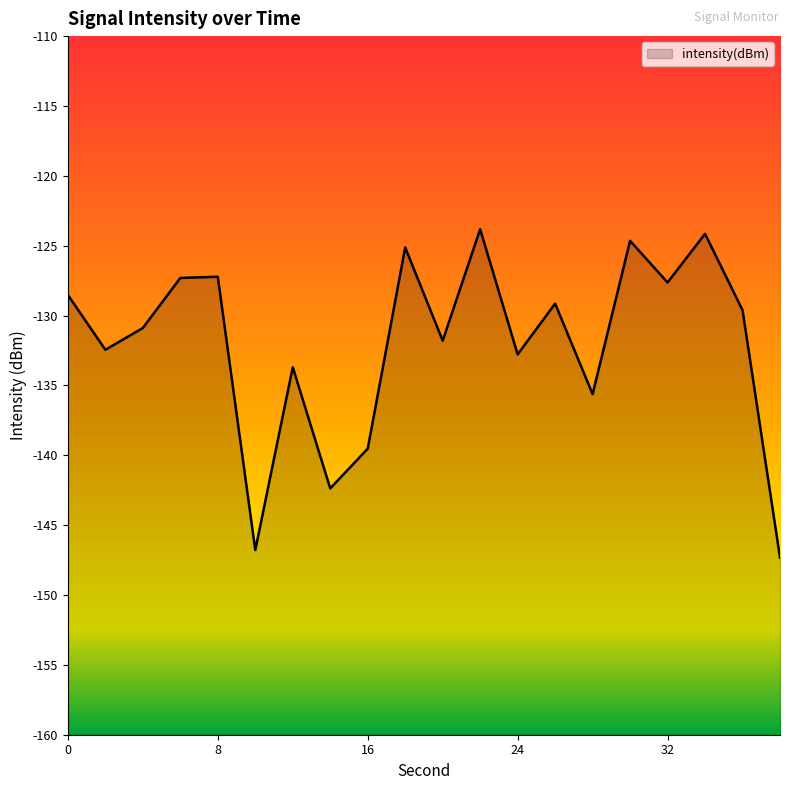

Reading left to right, extract all data points from this chart.

0=-128.5	2=-132.4	4=-130.9	6=-127.3	8=-127.2	10=-146.8	12=-133.7	14=-142.4	16=-139.5	18=-125.1	20=-131.8	22=-123.8	24=-132.8	26=-129.1	28=-135.6	30=-124.6	32=-127.6	34=-124.2	36=-129.6	38=-147.3